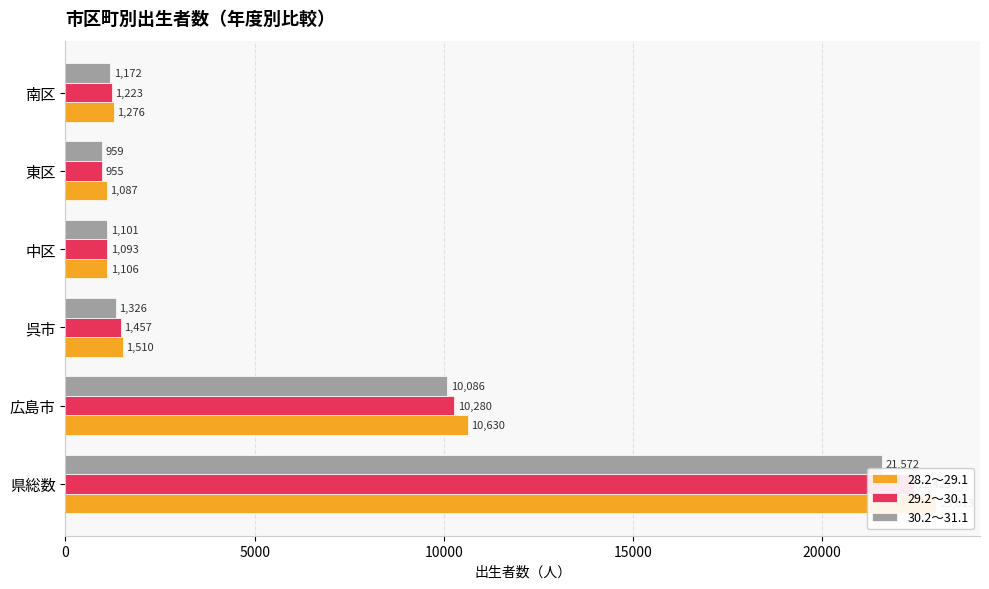

The 28.2～29.1 series shows 2419 at 広島市. True or false?

False